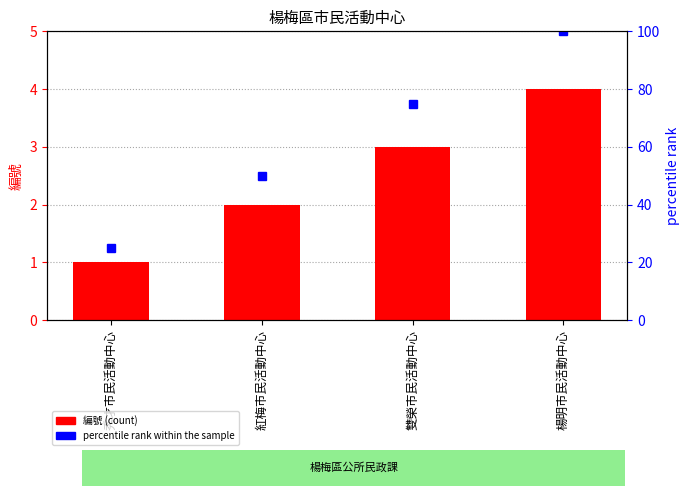

How many categories are shown in the chart?

4